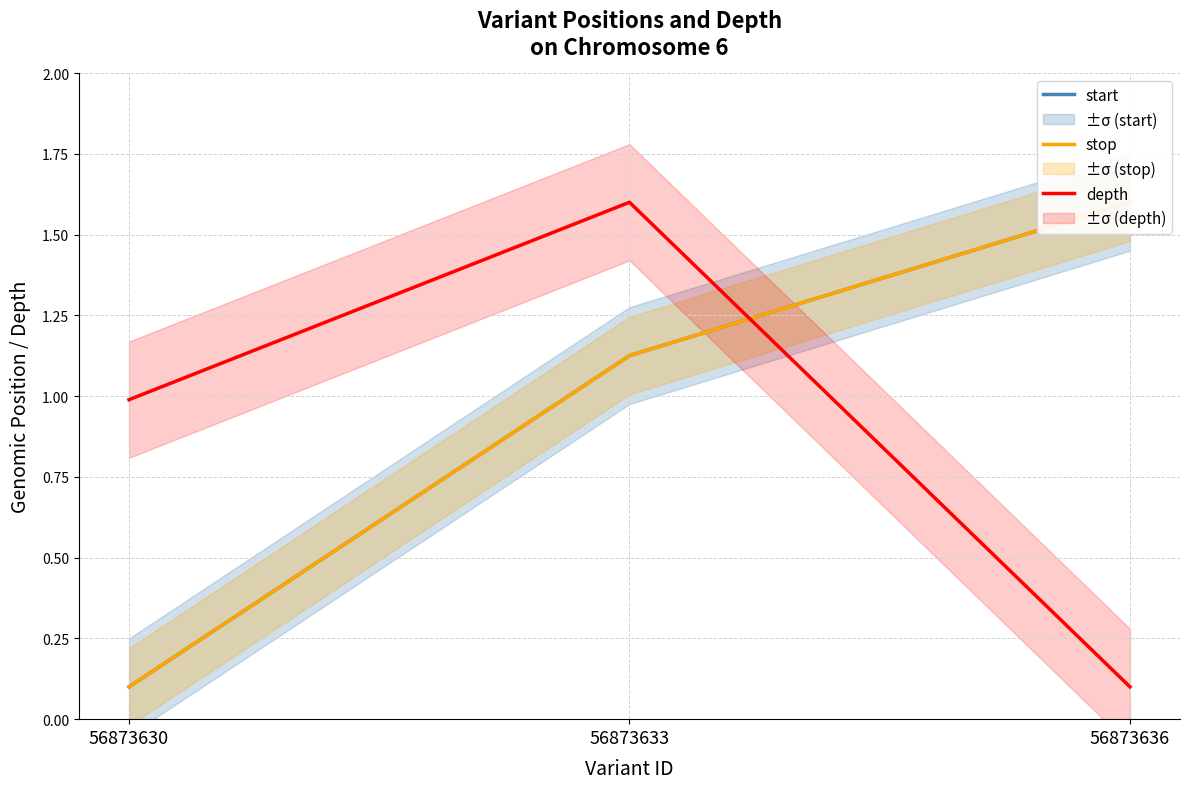

What is the average value of the stop series?

0.9